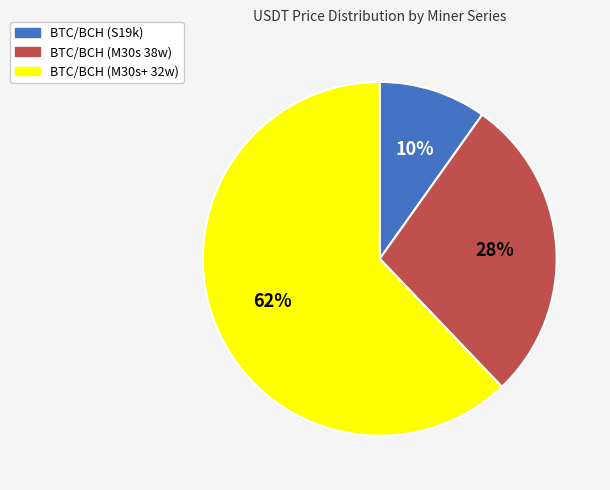

To the nearest percent, what is the difference between the BTC/BCH (M30s+ 32w) and BTC/BCH (S19k) slice percentages?

52%